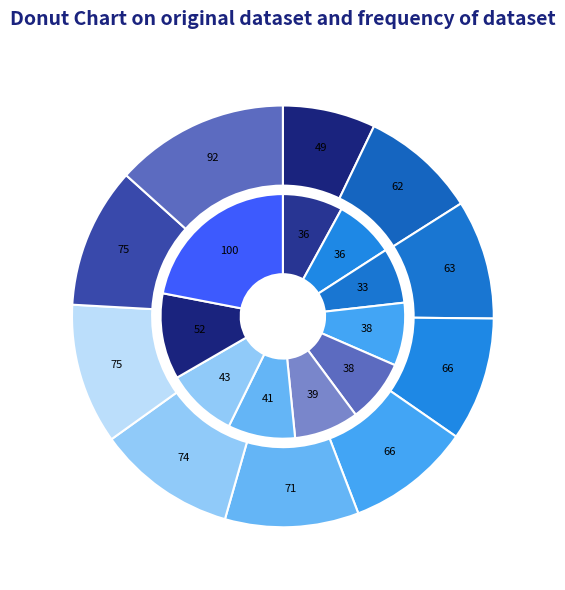

To the nearest percent, what is the combined percentage of jun_values and jan_values?

16%